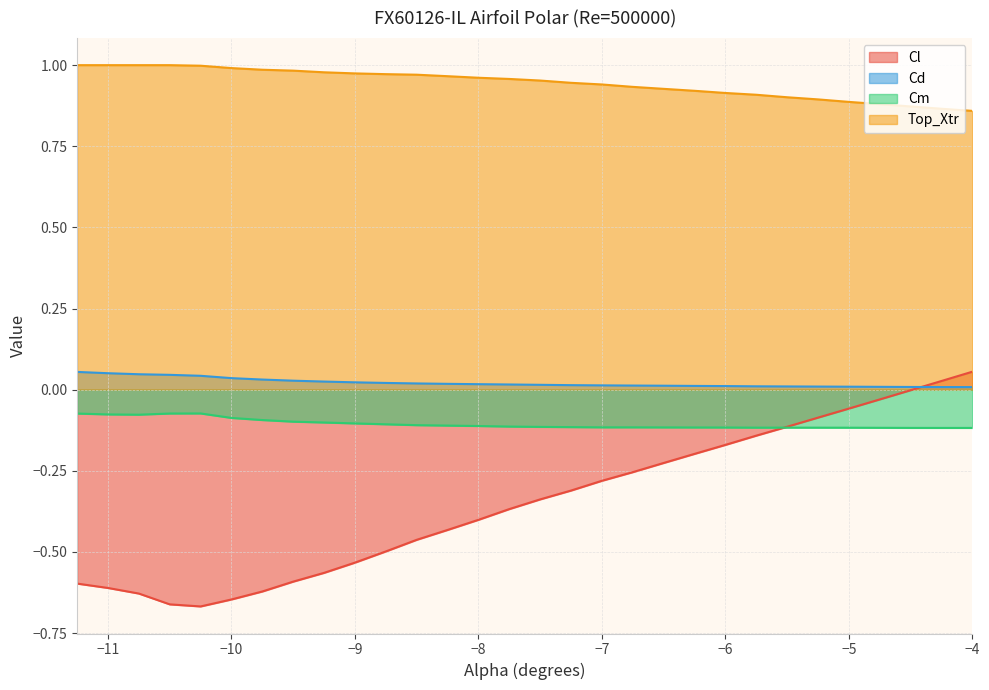

At how many categories does at least one series exceed 0?

30